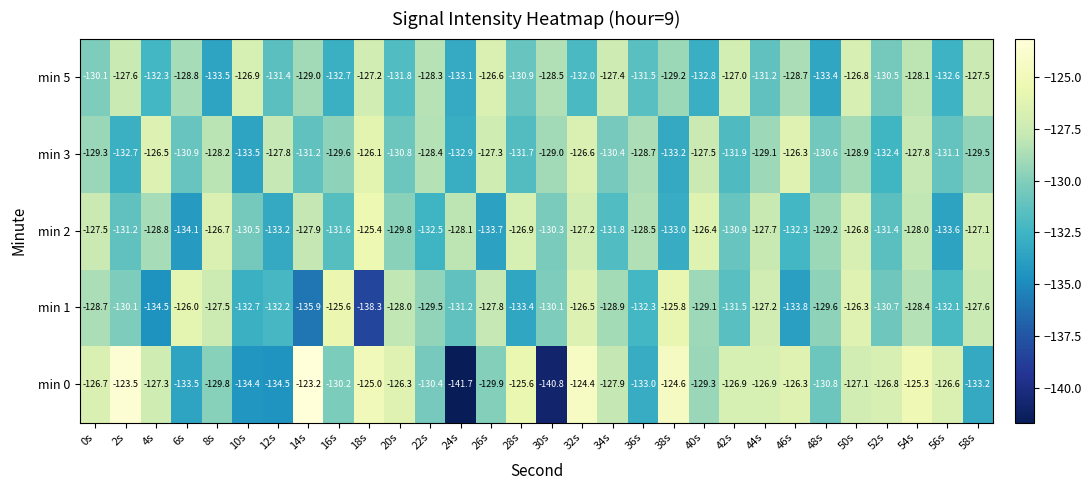

At how many categories does at least one series exceed -130?

30